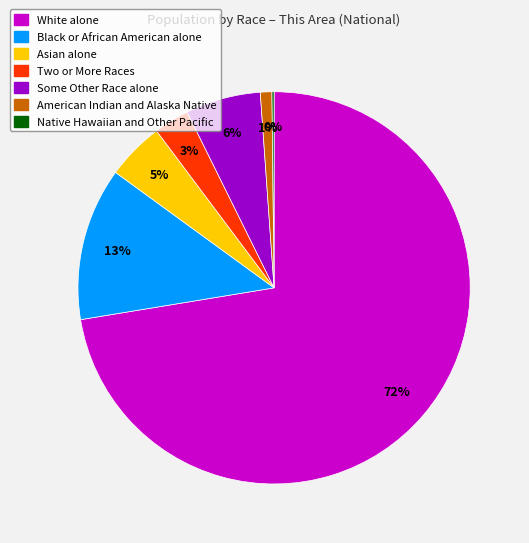

To the nearest percent, what is the difference between the largest and smallest slice percentages?

72%